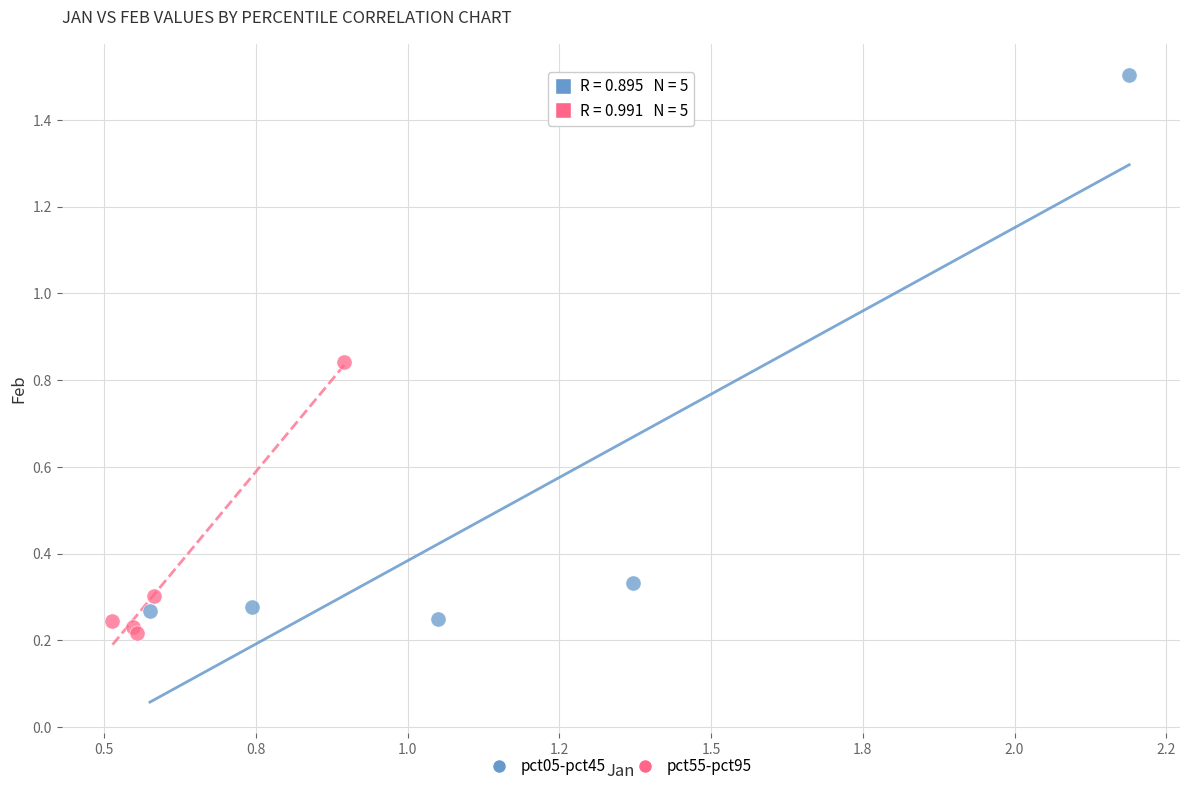

Which series has the widest spread of Y values?

pct05-pct45